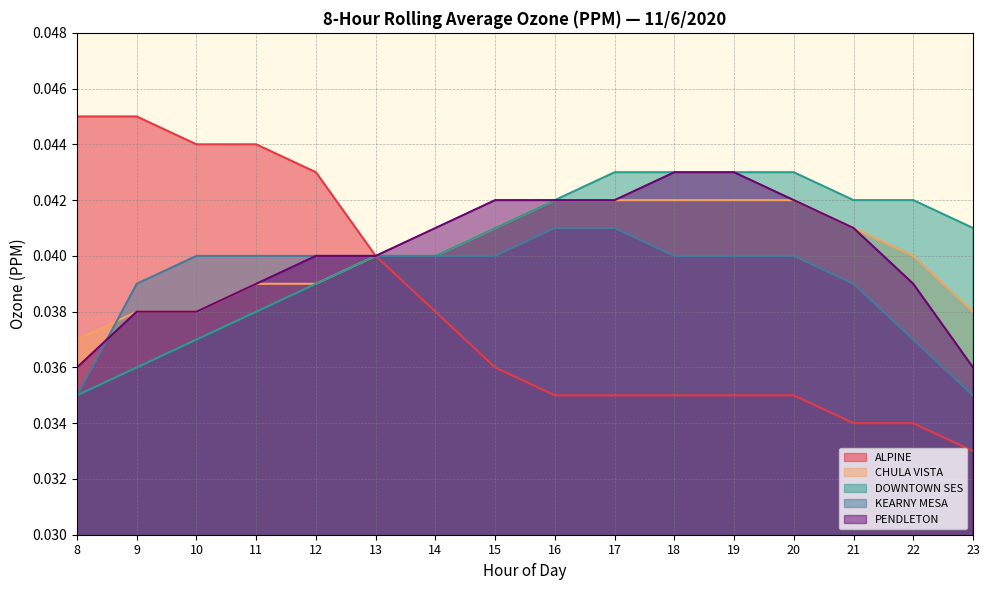

Reading left to right, extract all data points from this chart.

ALPINE: 8=0.0	9=0.0	10=0.0	11=0.0	12=0.0	13=0.0	14=0.0	15=0.0	16=0.0	17=0.0	18=0.0	19=0.0	20=0.0	21=0.0	22=0.0	23=0.0
CHULA VISTA: 8=0.0	9=0.0	10=0.0	11=0.0	12=0.0	13=0.0	14=0.0	15=0.0	16=0.0	17=0.0	18=0.0	19=0.0	20=0.0	21=0.0	22=0.0	23=0.0
DOWNTOWN SES: 8=0.0	9=0.0	10=0.0	11=0.0	12=0.0	13=0.0	14=0.0	15=0.0	16=0.0	17=0.0	18=0.0	19=0.0	20=0.0	21=0.0	22=0.0	23=0.0
KEARNY MESA: 8=0.0	9=0.0	10=0.0	11=0.0	12=0.0	13=0.0	14=0.0	15=0.0	16=0.0	17=0.0	18=0.0	19=0.0	20=0.0	21=0.0	22=0.0	23=0.0
PENDLETON: 8=0.0	9=0.0	10=0.0	11=0.0	12=0.0	13=0.0	14=0.0	15=0.0	16=0.0	17=0.0	18=0.0	19=0.0	20=0.0	21=0.0	22=0.0	23=0.0